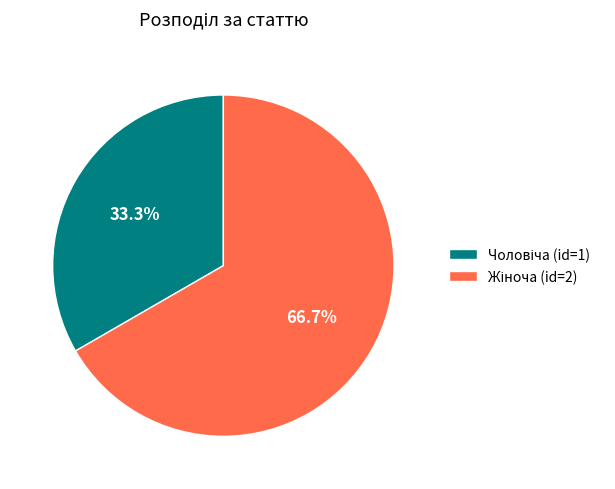

Is there a majority slice in this chart?

Yes